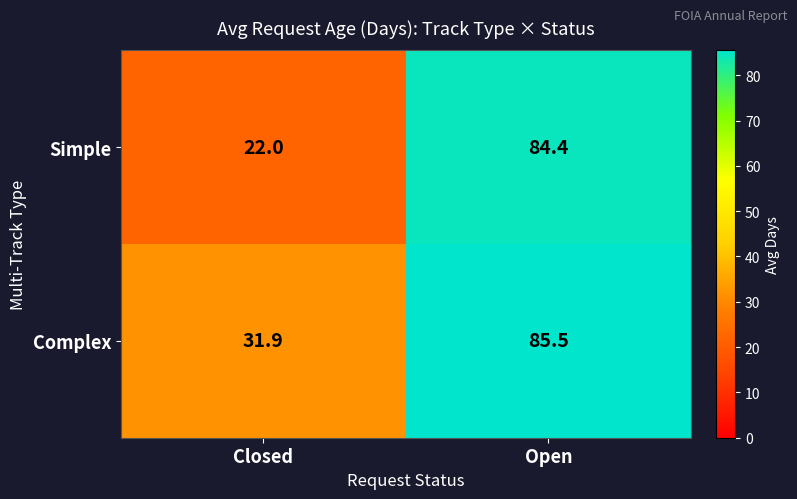

At how many categories does at least one series exceed 64?

1